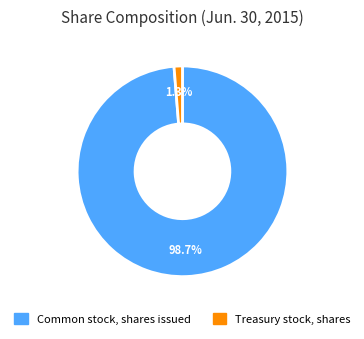

How many segments does this pie chart have?

2